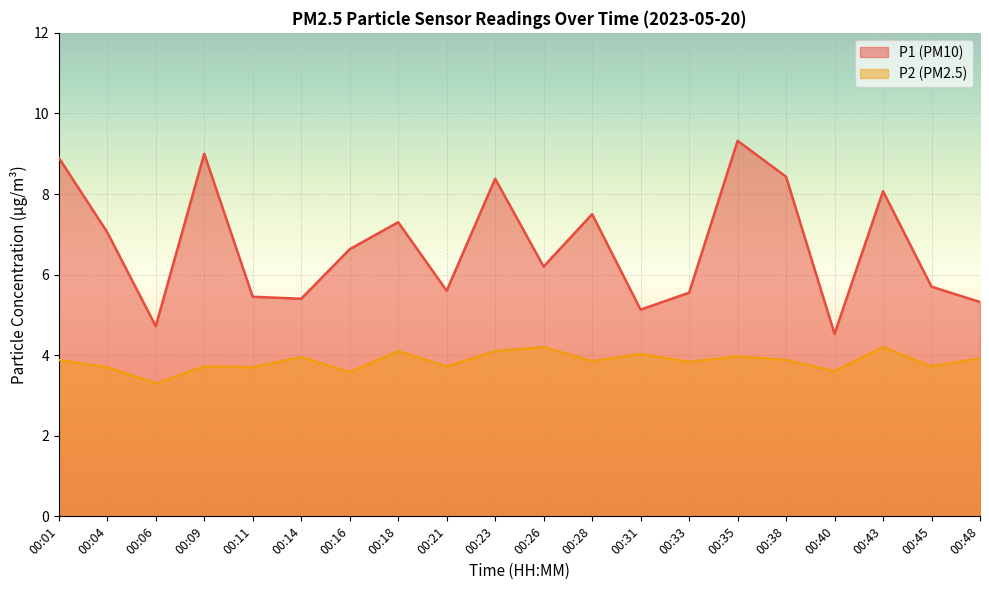

What is the value of the P2 point at the 12th from the left?

3.9